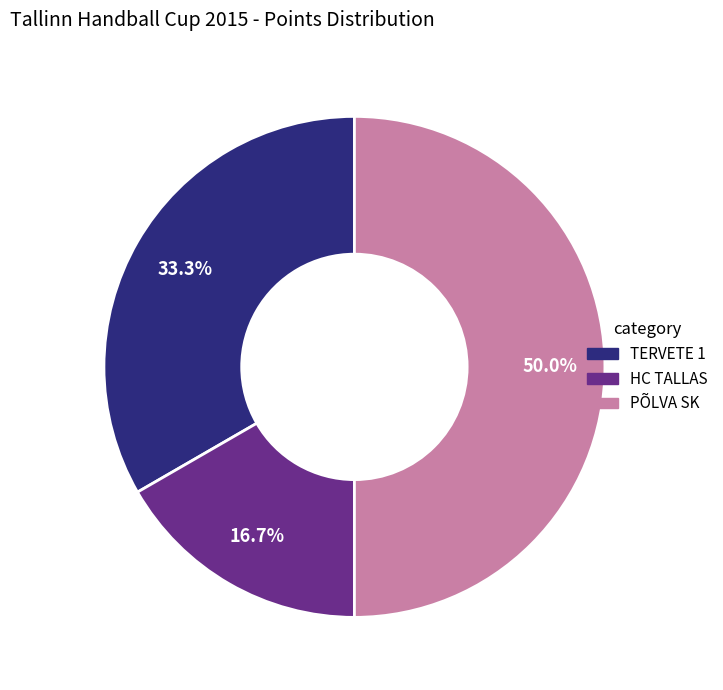

To the nearest percent, what is the difference between the largest and smallest slice percentages?

33%